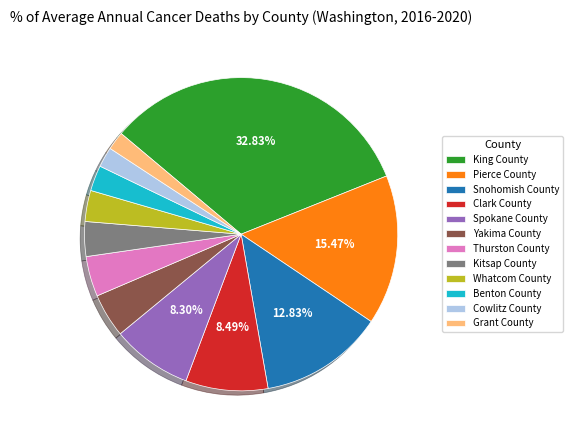

How many slices are in this pie chart?

12